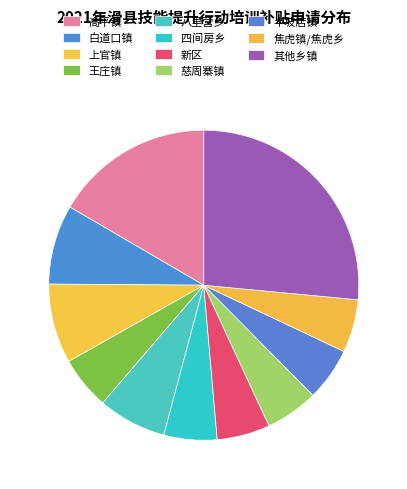

How many segments does this pie chart have?

11